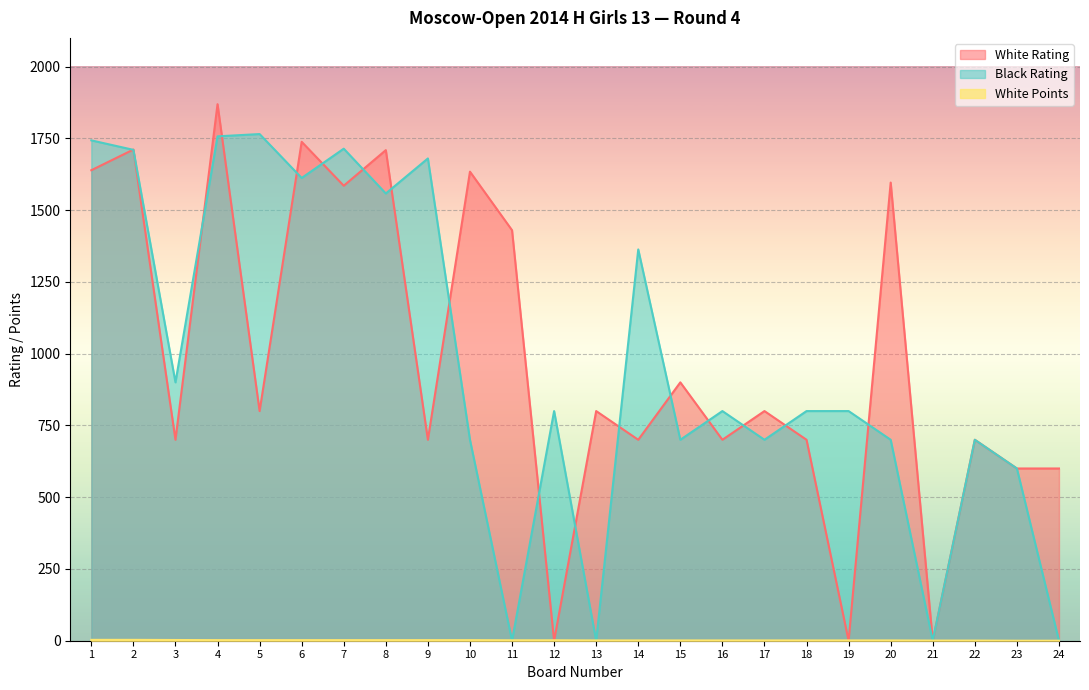

True or false: White Points has more than 1 points higher than both neighbors.

False